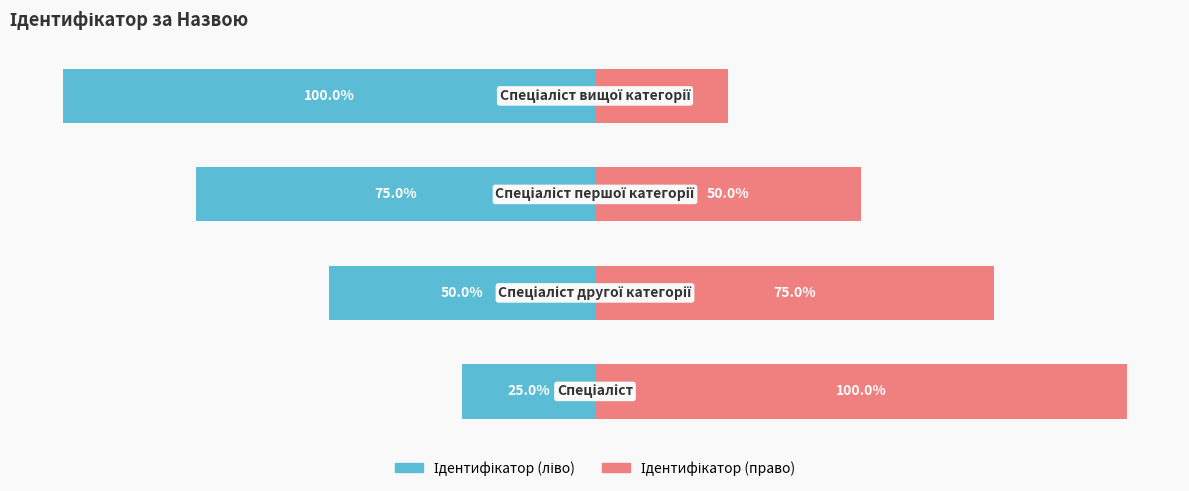

Is the value of Ідентифікатор (ліво) at 0 greater than the value of Ідентифікатор (право) at 2?

No